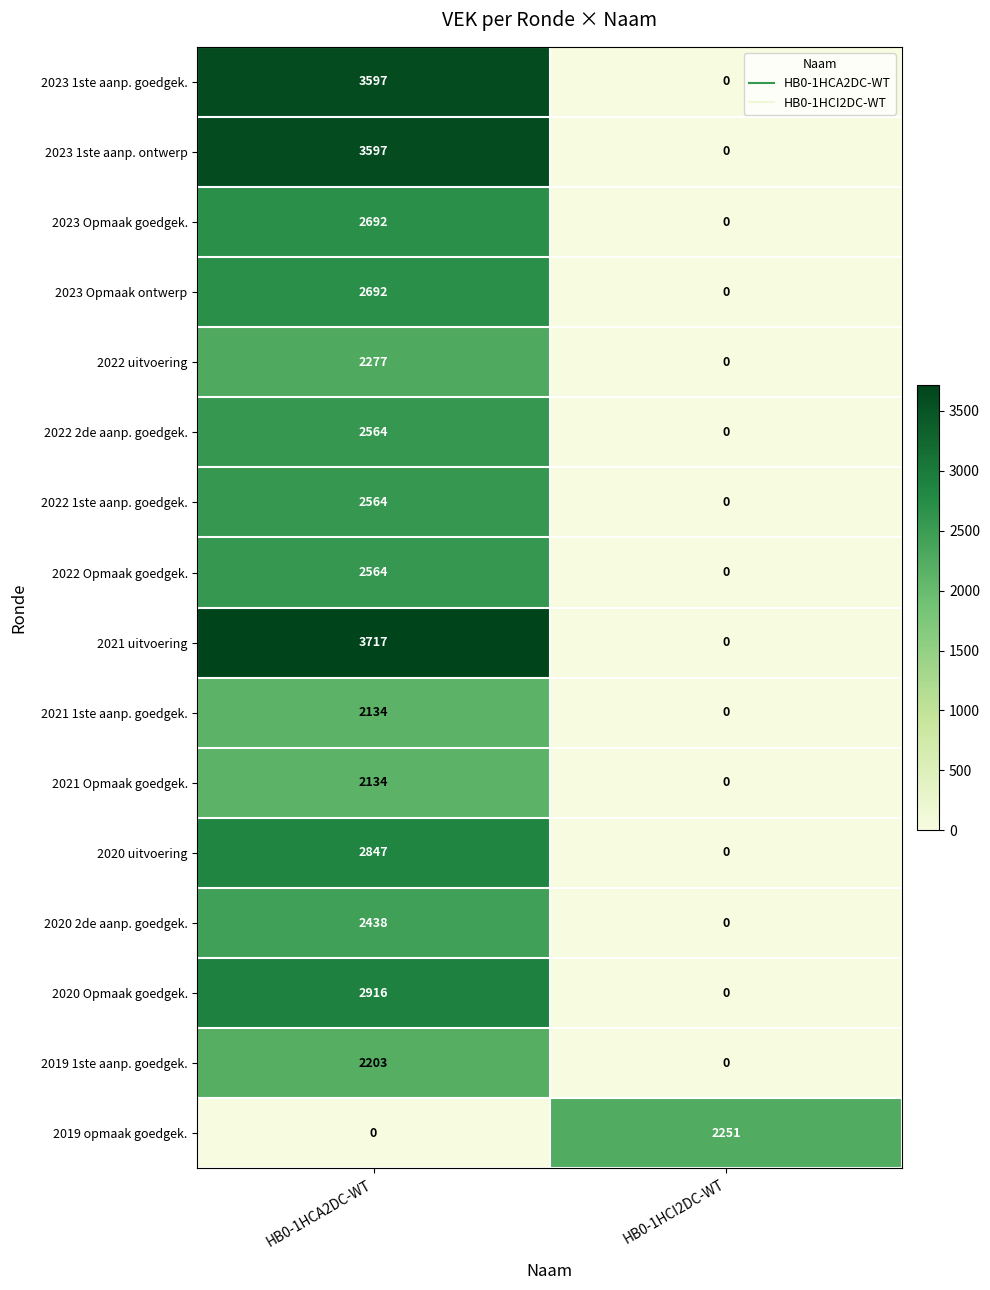

Rank the categories by 2019 1ste aanp. goedgek. value from highest to lowest.

HB0-1HCA2DC-WT, HB0-1HCI2DC-WT